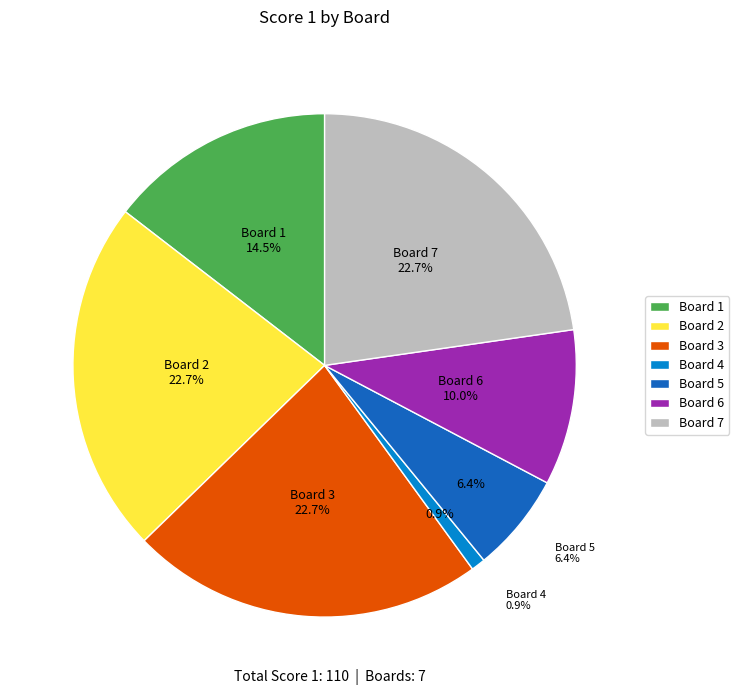

To the nearest percent, what is the average slice percentage?

14%